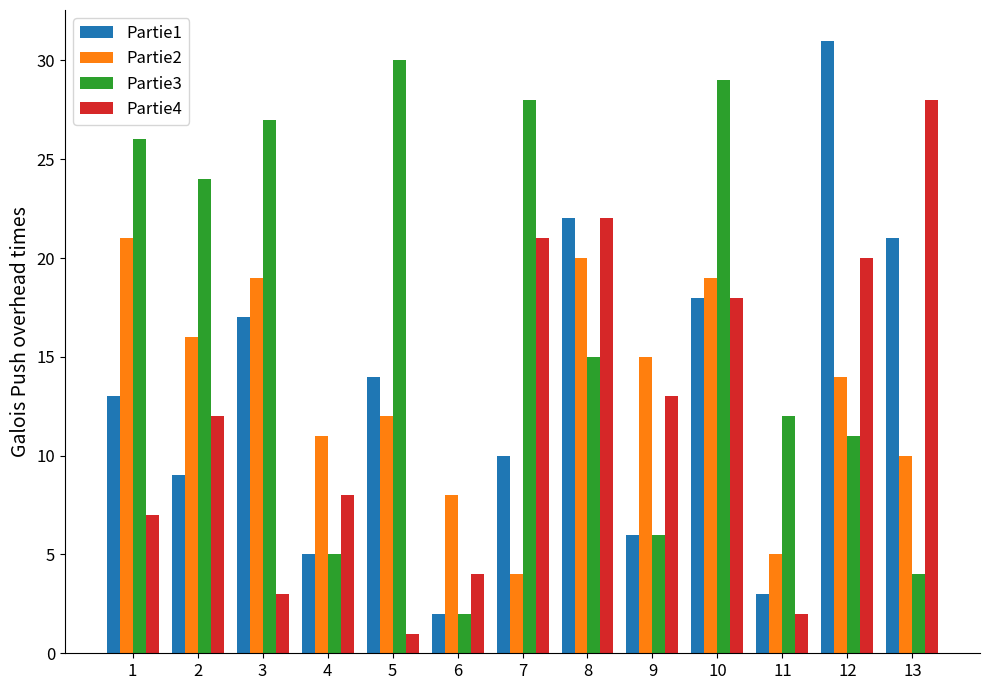

Between 3 and 5, which series saw the biggest shift?

Partie2